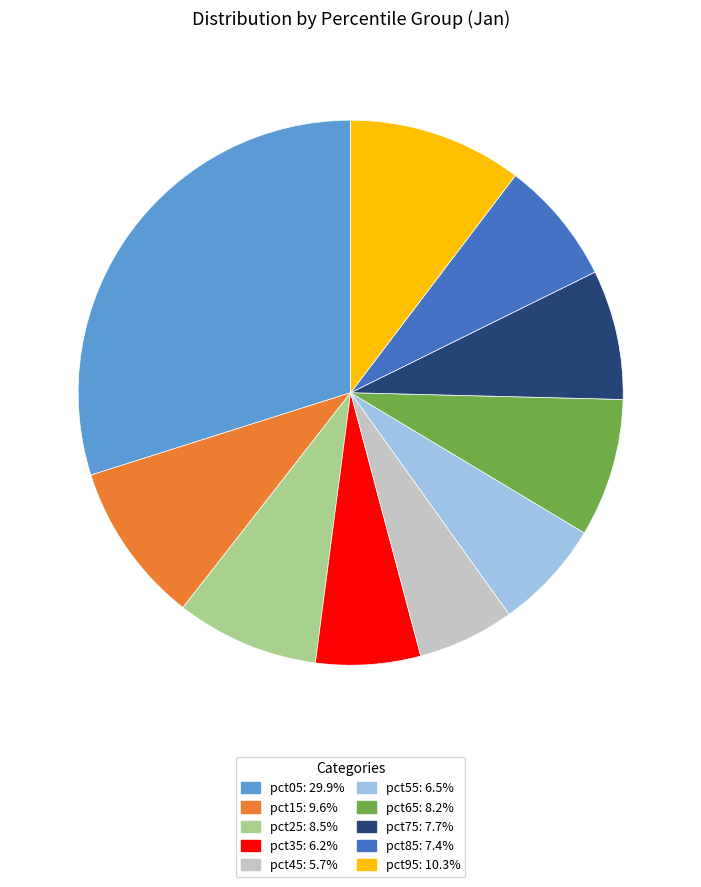

Does pct45: 5.7% account for over 50% of the chart?

No